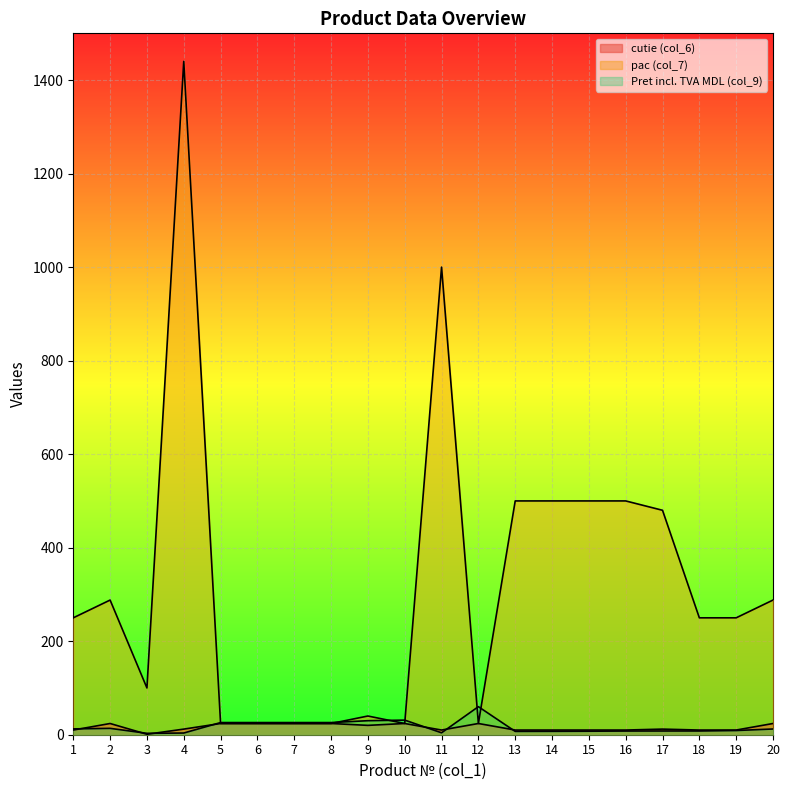

Rank the series by their maximum value, from lowest to highest.

cutie (col_6), Pret incl. TVA MDL (col_9), pac (col_7)